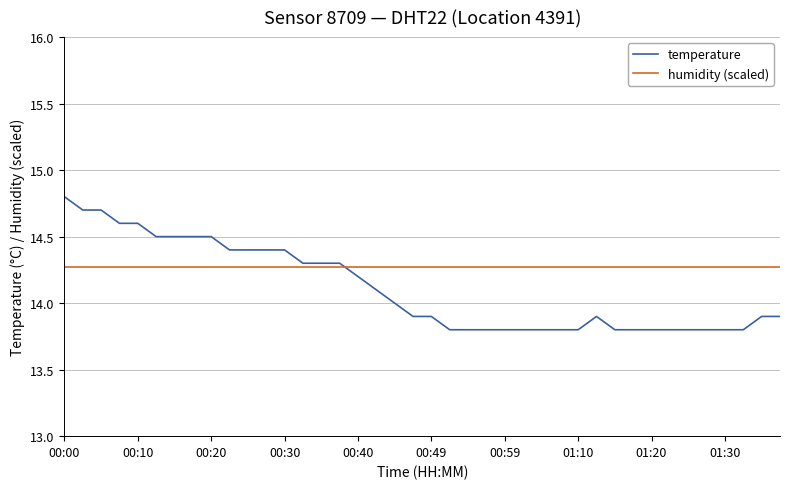

Reading left to right, extract all data points from this chart.

temperature: 14.8	14.7	14.7	14.6	14.6	14.5	14.5	14.5	14.5	14.4	14.4	14.4	14.4	14.3	14.3	14.3	14.2	14.1	14.0	13.9	13.9	13.8	13.8	13.8	13.8	13.8	13.8	13.8	13.8	13.9	13.8	13.8	13.8	13.8	13.8	13.8	13.8	13.8	13.9	13.9
humidity (scaled): 14.3	14.3	14.3	14.3	14.3	14.3	14.3	14.3	14.3	14.3	14.3	14.3	14.3	14.3	14.3	14.3	14.3	14.3	14.3	14.3	14.3	14.3	14.3	14.3	14.3	14.3	14.3	14.3	14.3	14.3	14.3	14.3	14.3	14.3	14.3	14.3	14.3	14.3	14.3	14.3